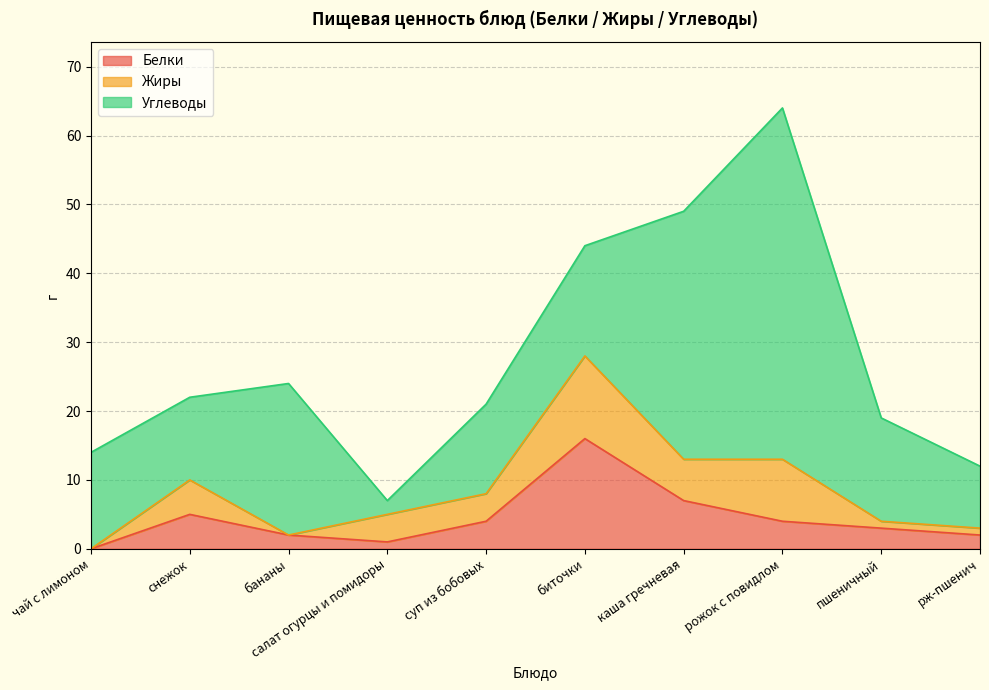

What is the sum of the Белки values at рж-пшенич and бананы?

4